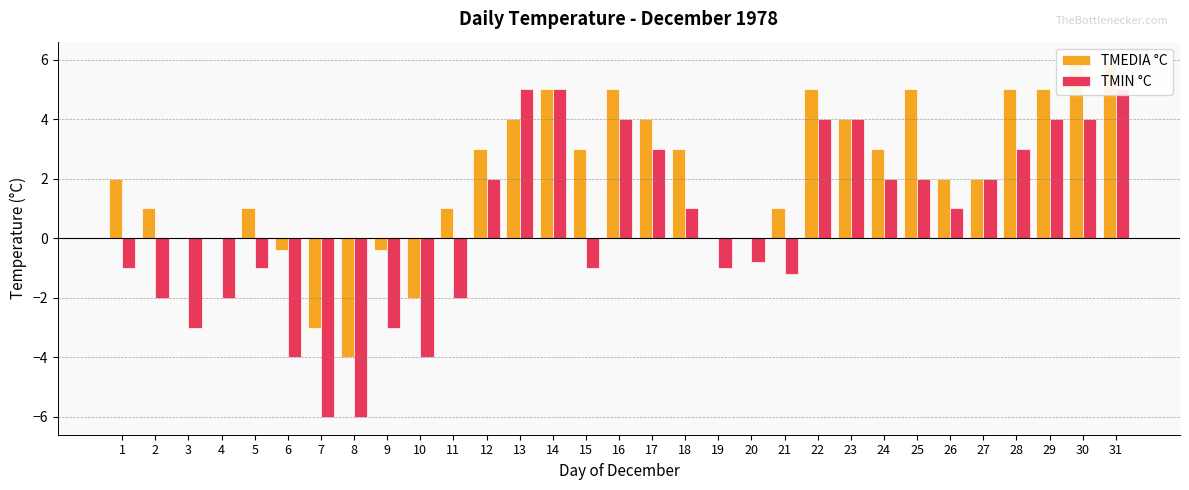

What is the spread (max minus min) of values at 29?

1.0